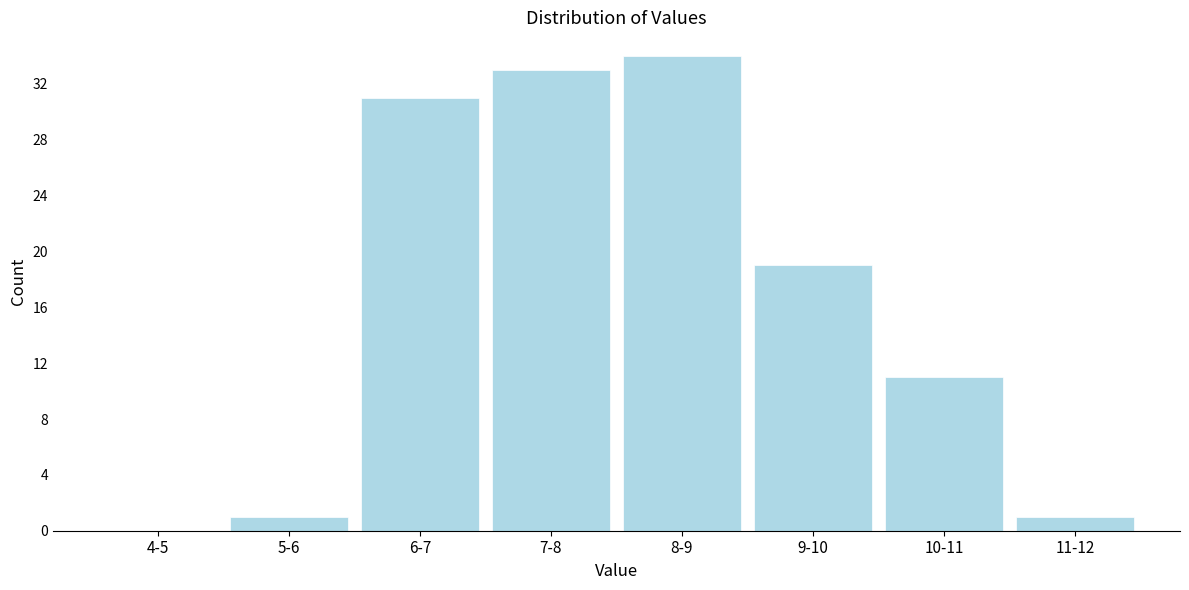

Reading left to right, what are all the values shown in this chart?

4-5=0	5-6=1	6-7=31	7-8=33	8-9=34	9-10=19	10-11=11	11-12=1